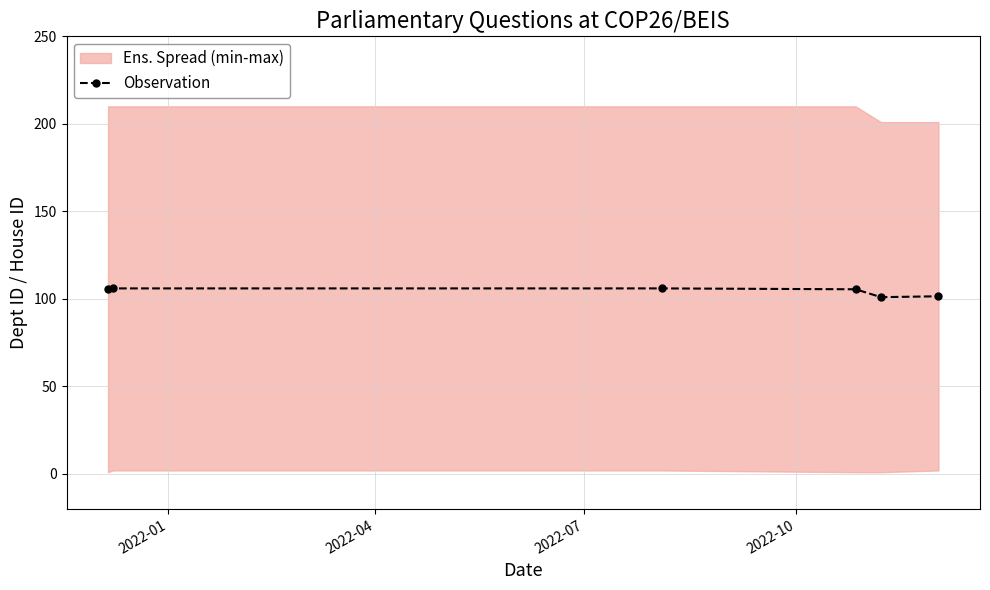

What is the maximum value for Observation?

106.0